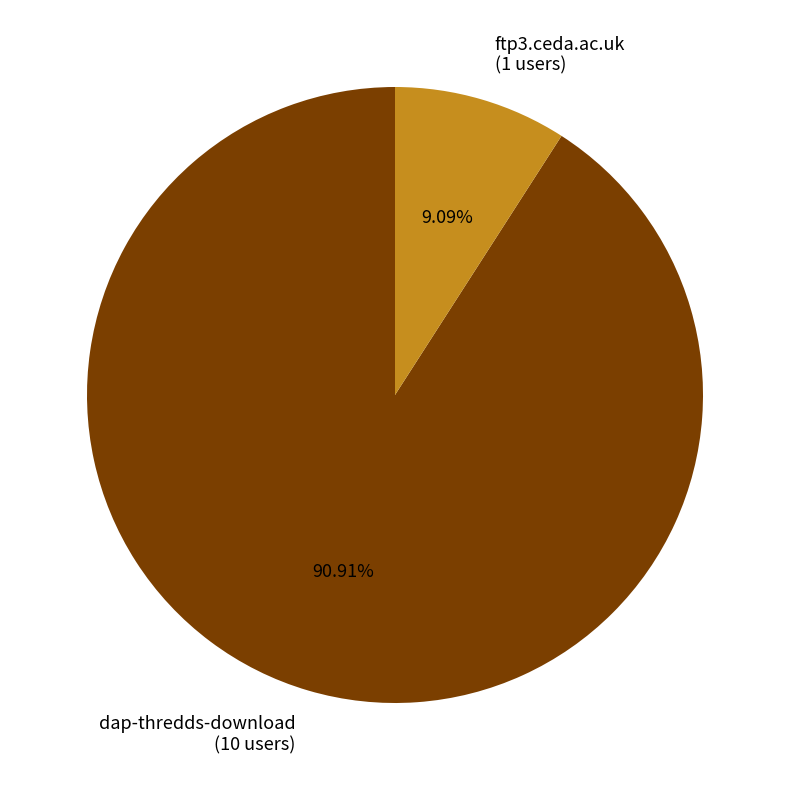

What is the ratio of the value at dap-thredds-download to the value at ftp3.ceda.ac.uk?

10.0